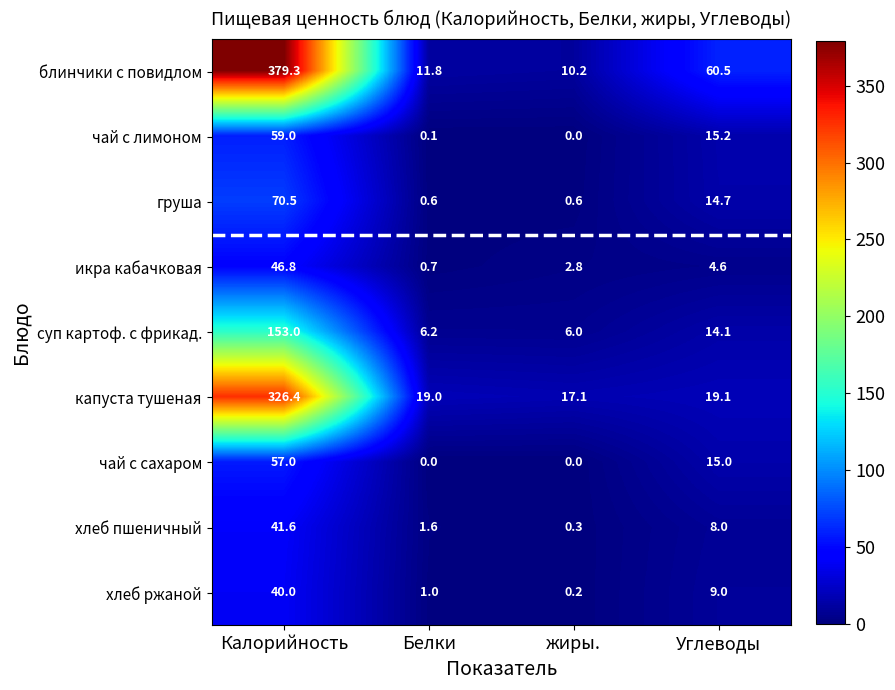

At which label does хлеб пшеничный reach its minimum?

жиры.